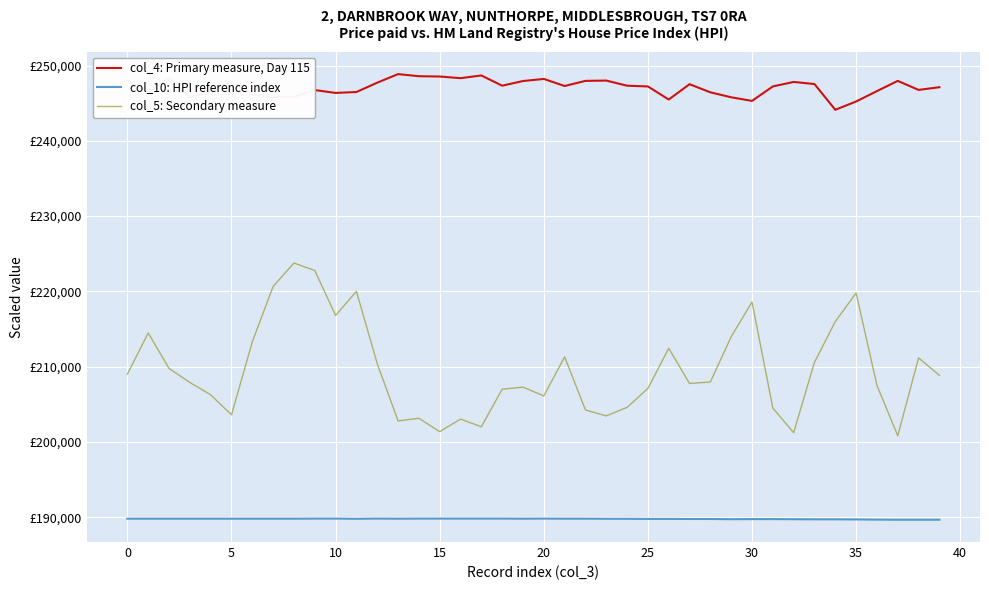

What is the value of the col_10: HPI reference index point at the 16th from the left?

189798.0